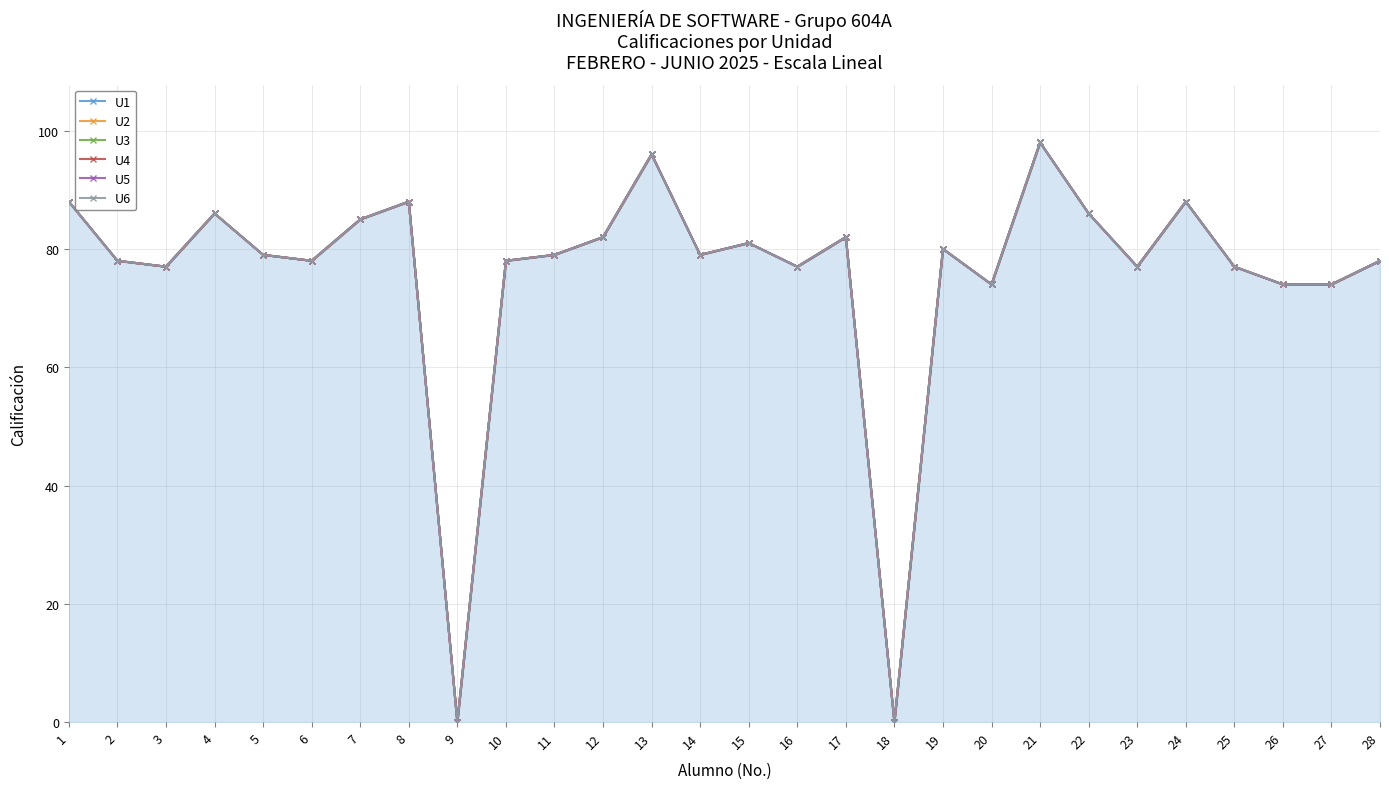

Reading right to left, transcribe all the data shown in this chart.

U1: 28=78	27=74	26=74	25=77	24=88	23=77	22=86	21=98	20=74	19=80	18=0	17=82	16=77	15=81	14=79	13=96	12=82	11=79	10=78	9=0	8=88	7=85	6=78	5=79	4=86	3=77	2=78	1=88
U2: 28=78	27=74	26=74	25=77	24=88	23=77	22=86	21=98	20=74	19=80	18=0	17=82	16=77	15=81	14=79	13=96	12=82	11=79	10=78	9=0	8=88	7=85	6=78	5=79	4=86	3=77	2=78	1=88
U3: 28=78	27=74	26=74	25=77	24=88	23=77	22=86	21=98	20=74	19=80	18=0	17=82	16=77	15=81	14=79	13=96	12=82	11=79	10=78	9=0	8=88	7=85	6=78	5=79	4=86	3=77	2=78	1=88
U4: 28=78	27=74	26=74	25=77	24=88	23=77	22=86	21=98	20=74	19=80	18=0	17=82	16=77	15=81	14=79	13=96	12=82	11=79	10=78	9=0	8=88	7=85	6=78	5=79	4=86	3=77	2=78	1=88
U5: 28=78	27=74	26=74	25=77	24=88	23=77	22=86	21=98	20=74	19=80	18=0	17=82	16=77	15=81	14=79	13=96	12=82	11=79	10=78	9=0	8=88	7=85	6=78	5=79	4=86	3=77	2=78	1=88
U6: 28=78	27=74	26=74	25=77	24=88	23=77	22=86	21=98	20=74	19=80	18=0	17=82	16=77	15=81	14=79	13=96	12=82	11=79	10=78	9=0	8=88	7=85	6=78	5=79	4=86	3=77	2=78	1=88